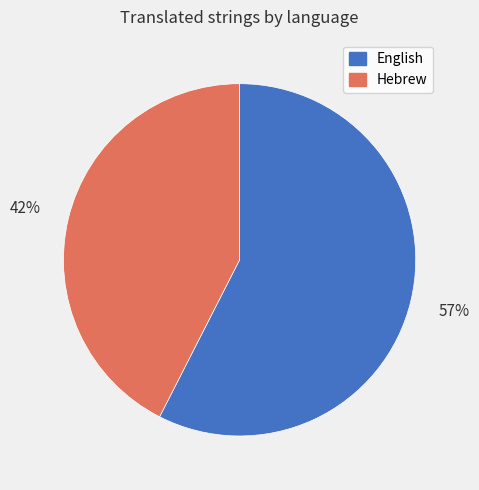

Do Hebrew and English together represent more than half of the pie?

Yes